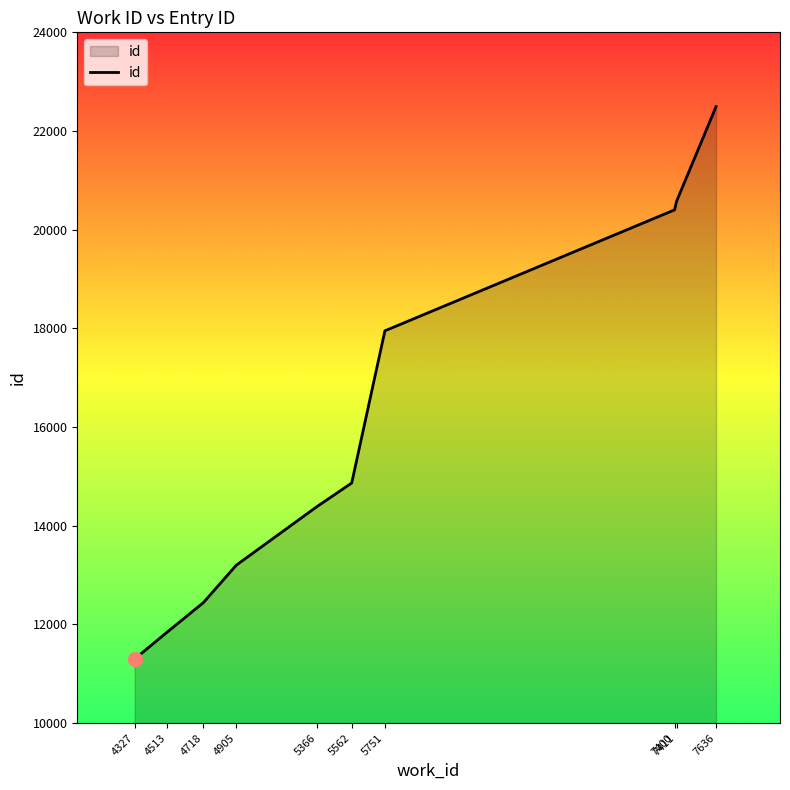

List the labels in order of value, smallest first.

4327, 4513, 4718, 4905, 5366, 5562, 5751, 7400, 7411, 7636